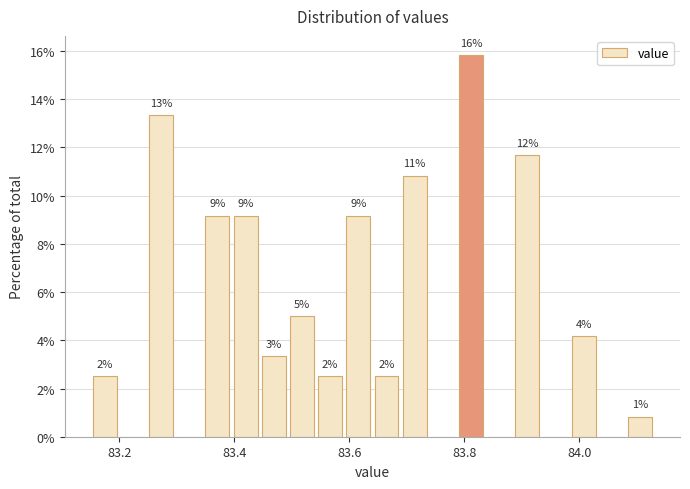

Around what value on the x-axis is the tallest bar? Give the approximate position of its centre, as read against the axis.

83.82